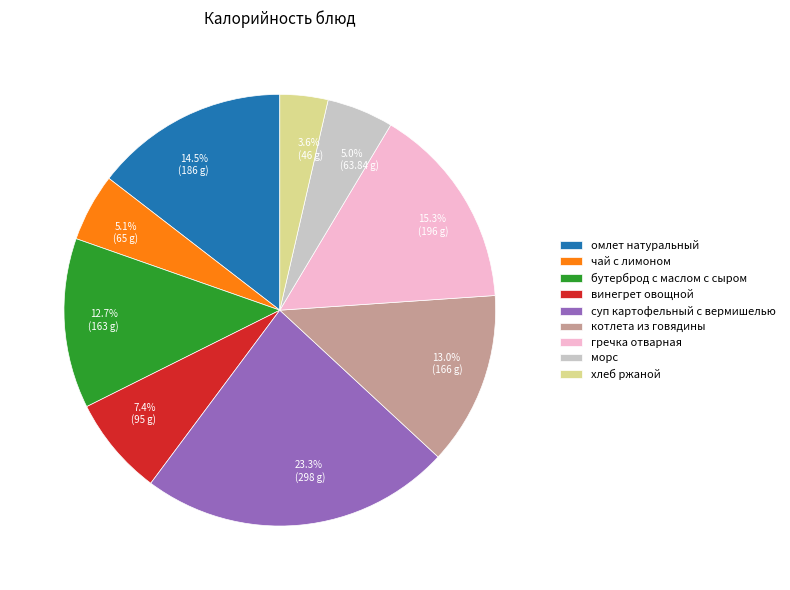

Is it true that чай с лимоном is 5% of the pie?

True